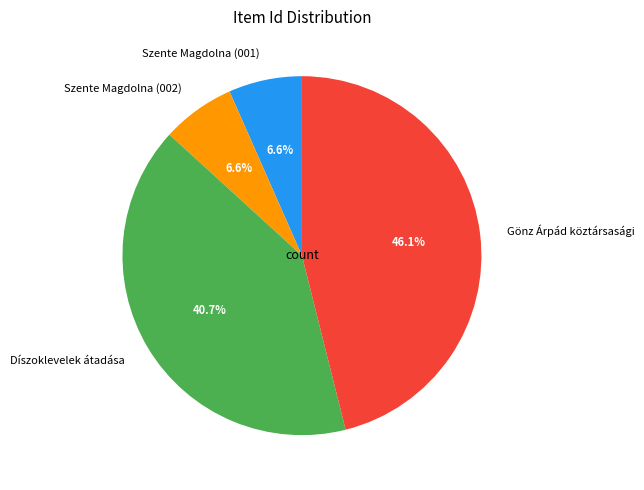

Is it true that Szente Magdolna (001) is 7% of the pie?

True